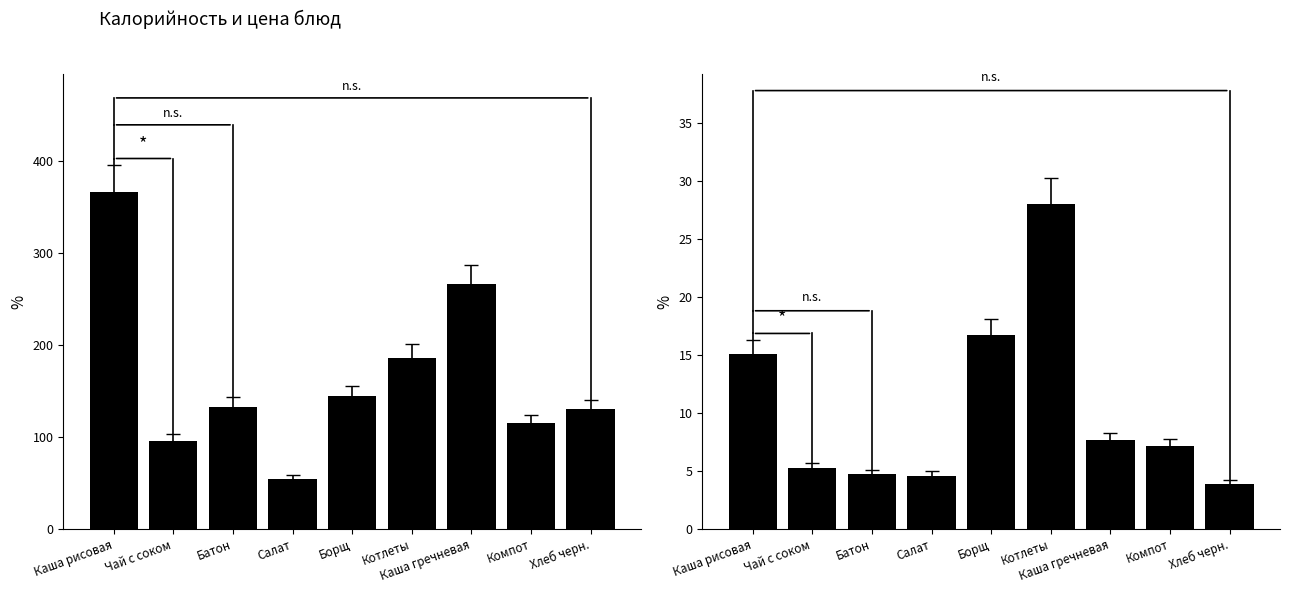

Which has a higher value, Компот or Салат?

Компот